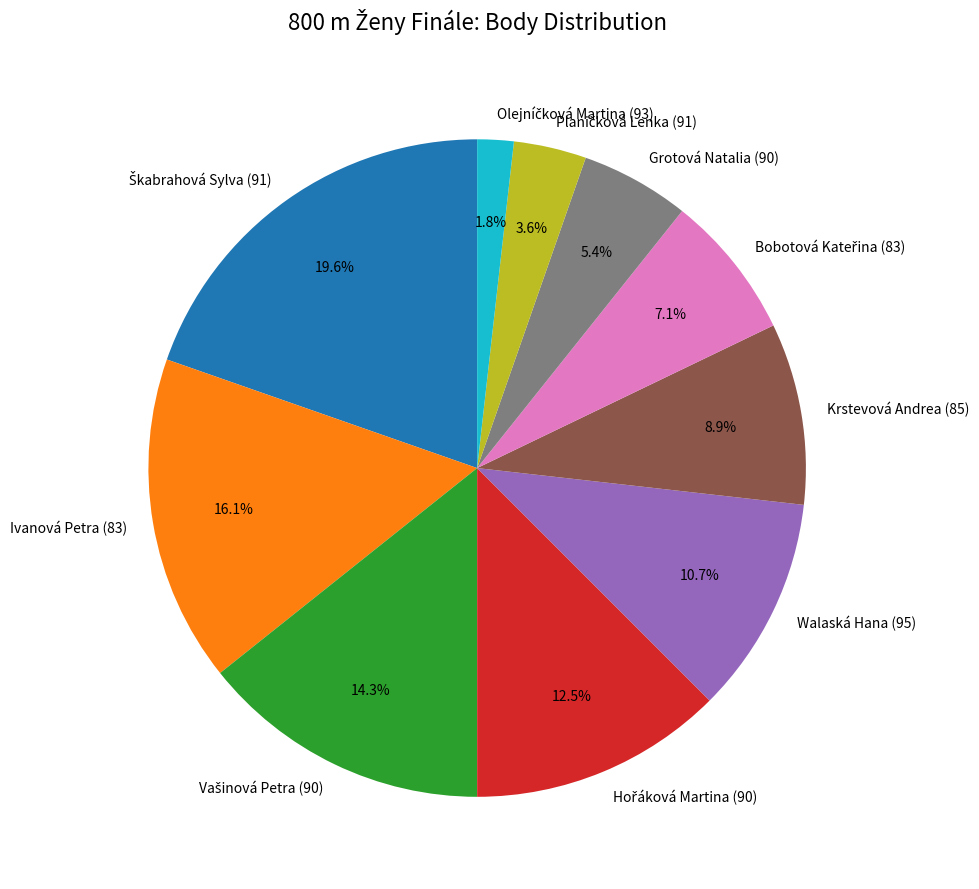

Count the number of slices in the pie.

10